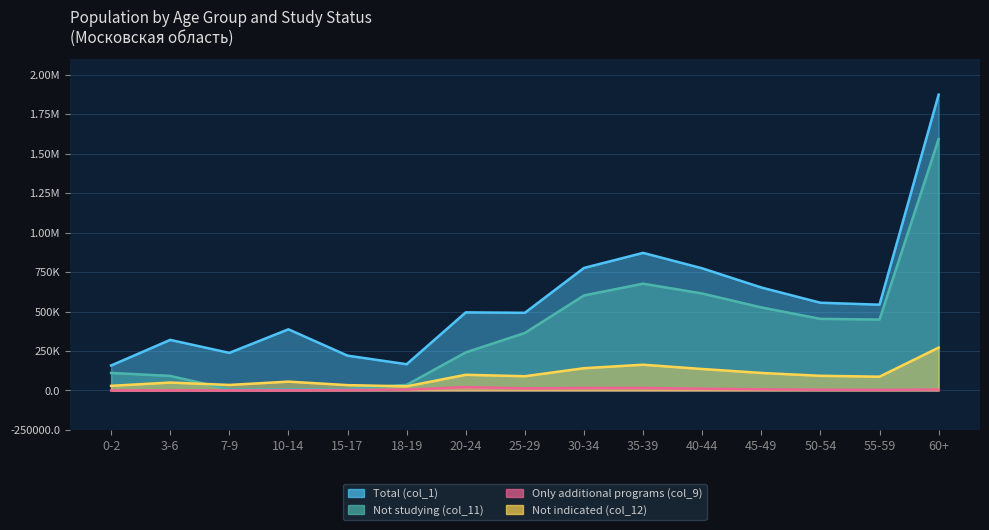

List the labels in order of Only additional programs (col_9) value, largest first.

20-24, 30-34, 35-39, 25-29, 40-44, 45-49, 60+, 18-19, 50-54, 55-59, 15-17, 10-14, 3-6, 7-9, 0-2